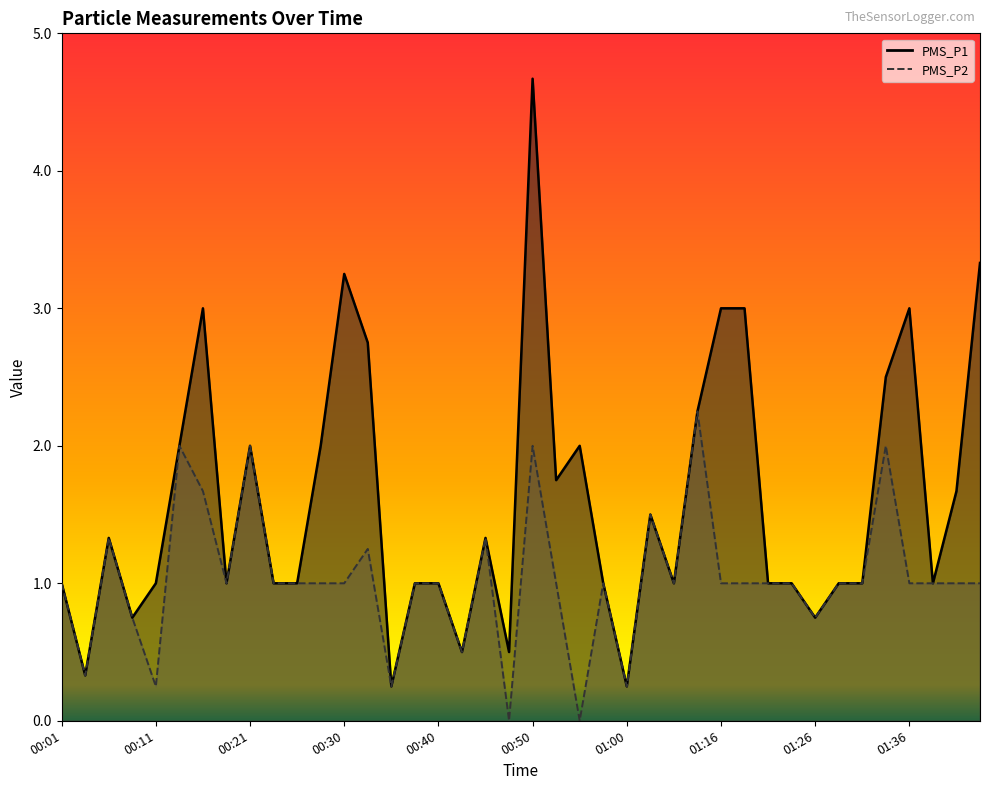

True or false: PMS_P1 line has more than 1 points higher than both neighbors.

True